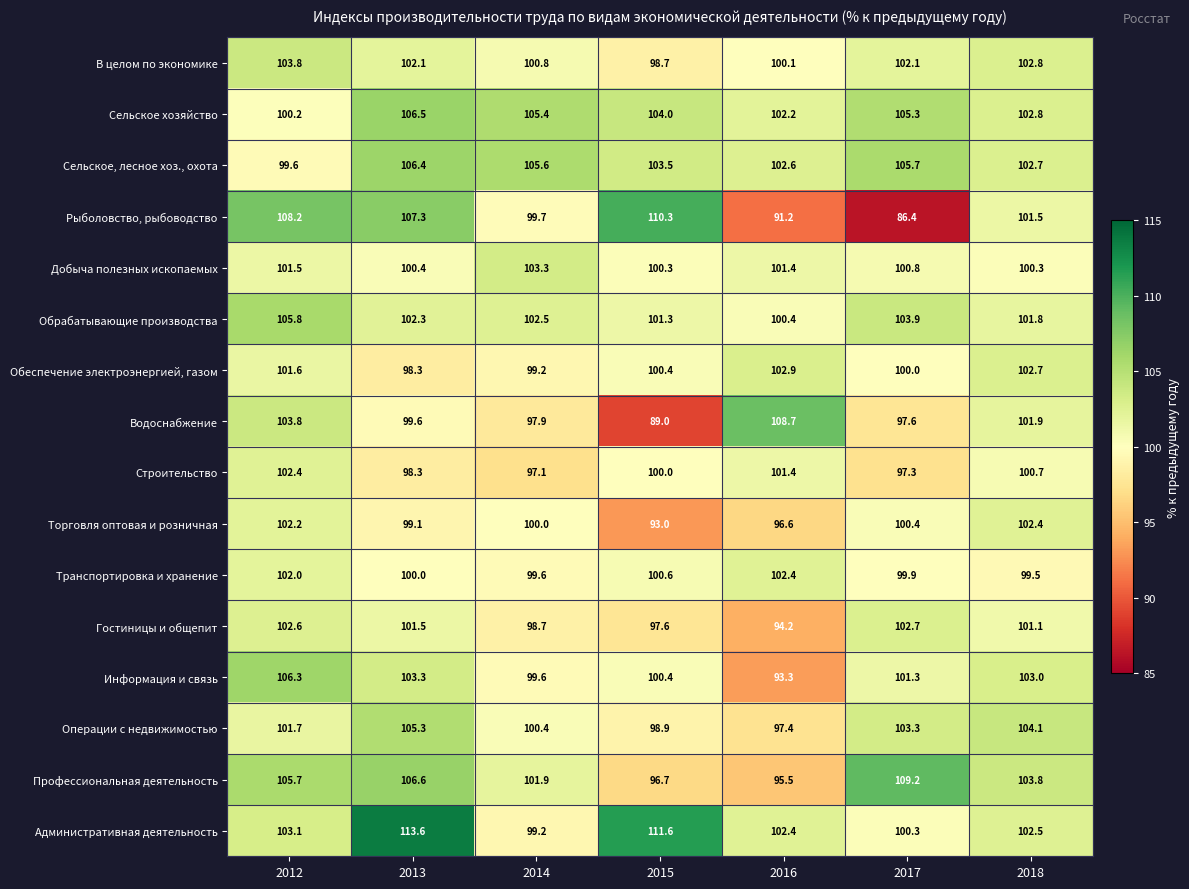

What is the difference between the maximum and minimum values in the Сельское хозяйство series?

6.3